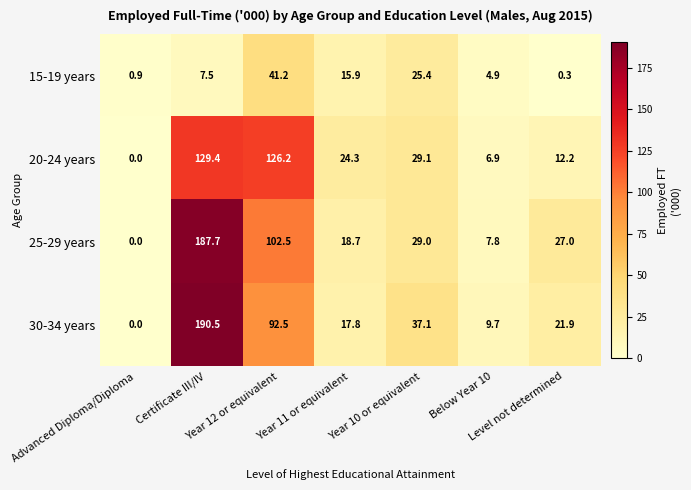

Which series has the largest range (max minus min)?

30-34 years